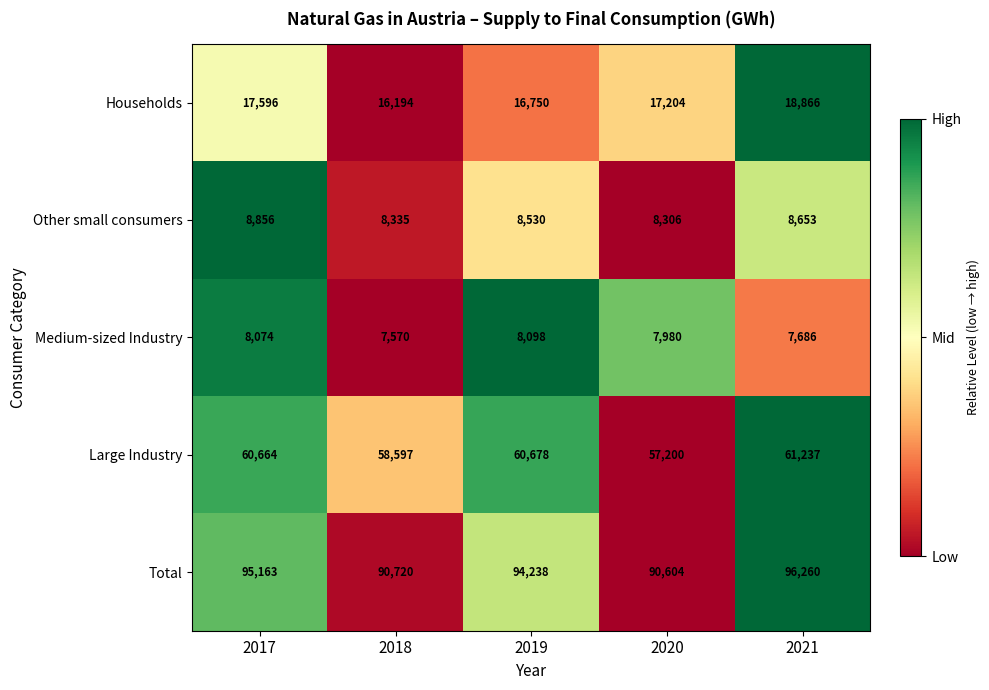

How many series are shown in this chart?

5